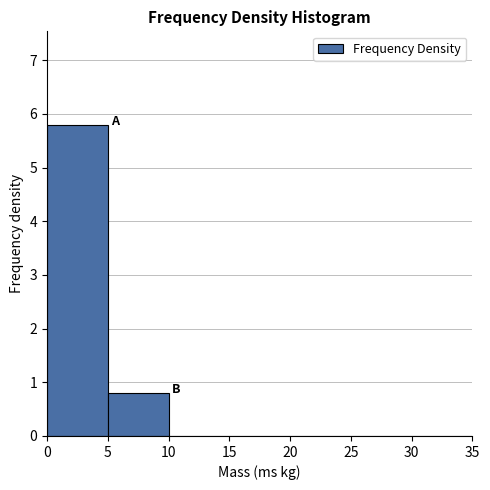

Reading left to right, transcribe this chart: for each bar, give the range it covers on the x-axis and its height. The values are not printed on the chart, so give them approximately, as read against the axis.

0 to 5: 5.8
5 to 10: 0.8
10 to 15: 0
15 to 20: 0
20 to 25: 0
25 to 30: 0
30 to 35: 0